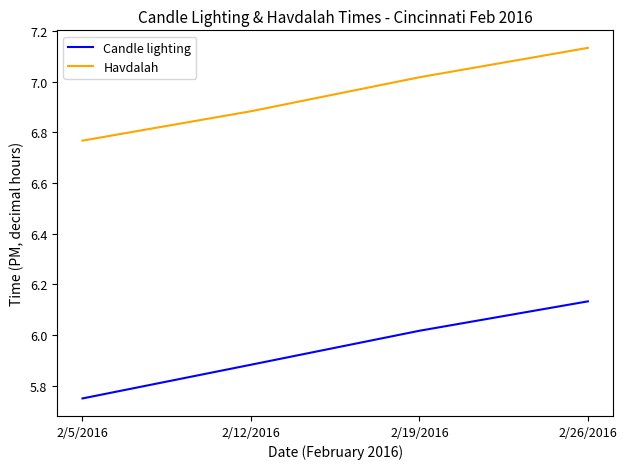

What is the sum of the Candle lighting values at 2/5/2016 and 2/19/2016?

11.8